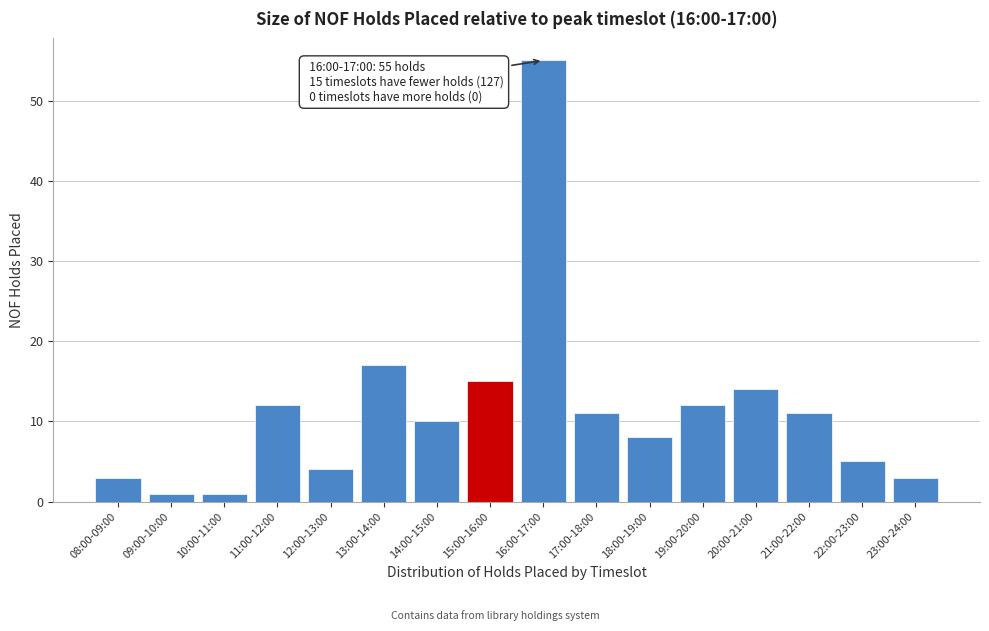

Reading left to right, extract all data points from this chart.

08:00-09:00=3	09:00-10:00=1	10:00-11:00=1	11:00-12:00=12	12:00-13:00=4	13:00-14:00=17	14:00-15:00=10	15:00-16:00=15	16:00-17:00=55	17:00-18:00=11	18:00-19:00=8	19:00-20:00=12	20:00-21:00=14	21:00-22:00=11	22:00-23:00=5	23:00-24:00=3